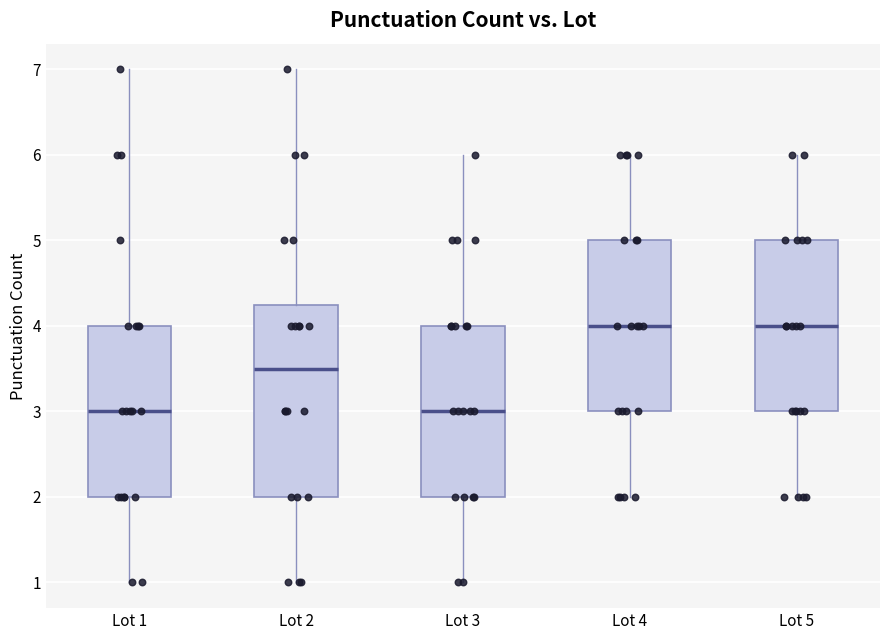

Comparing the boxes themselves (not the whiskers), which one is the tallest?

Lot 2